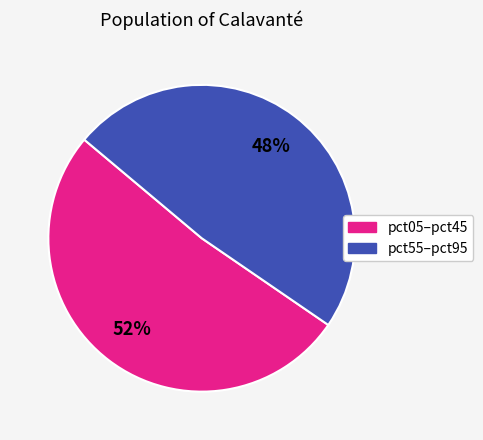

Is there a majority slice in this chart?

Yes